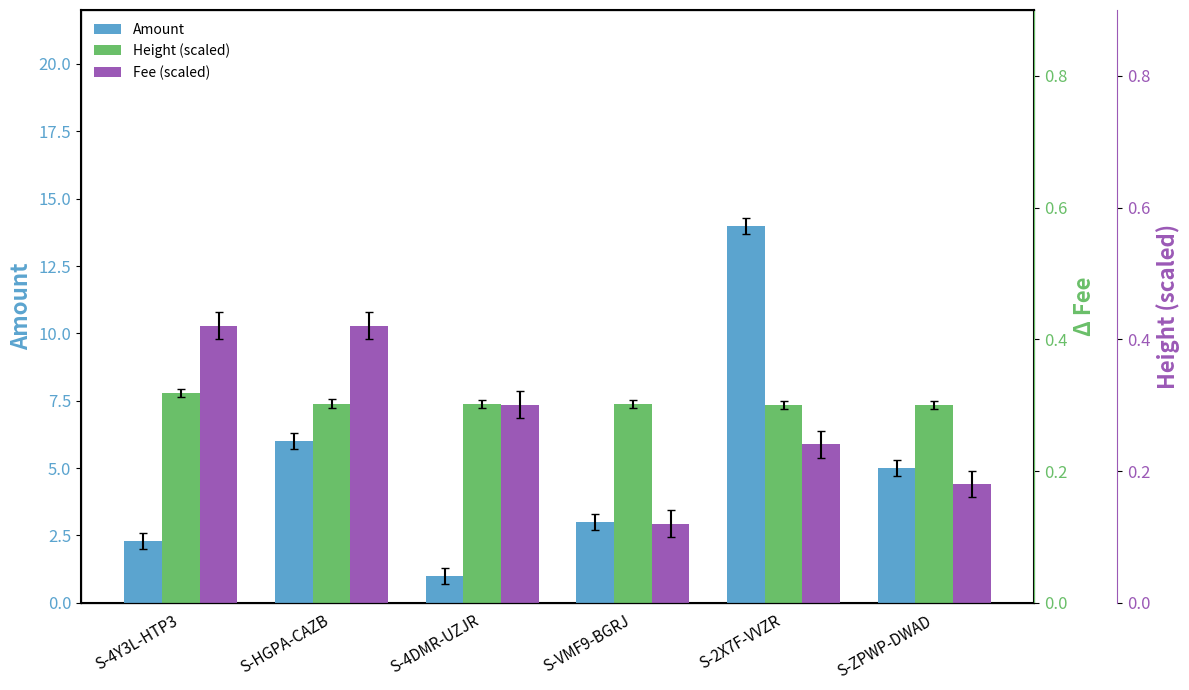

What position from the right is S-VMF9-BGRJ?

3